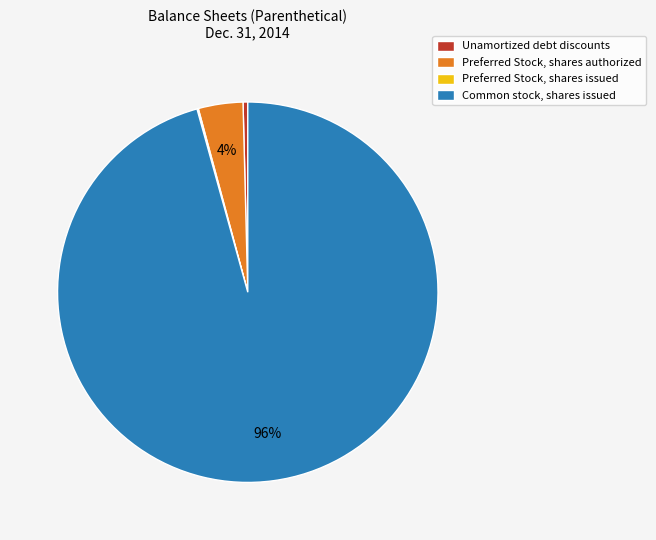

Which has a higher value, Common stock, shares issued or Unamortized debt discounts?

Common stock, shares issued